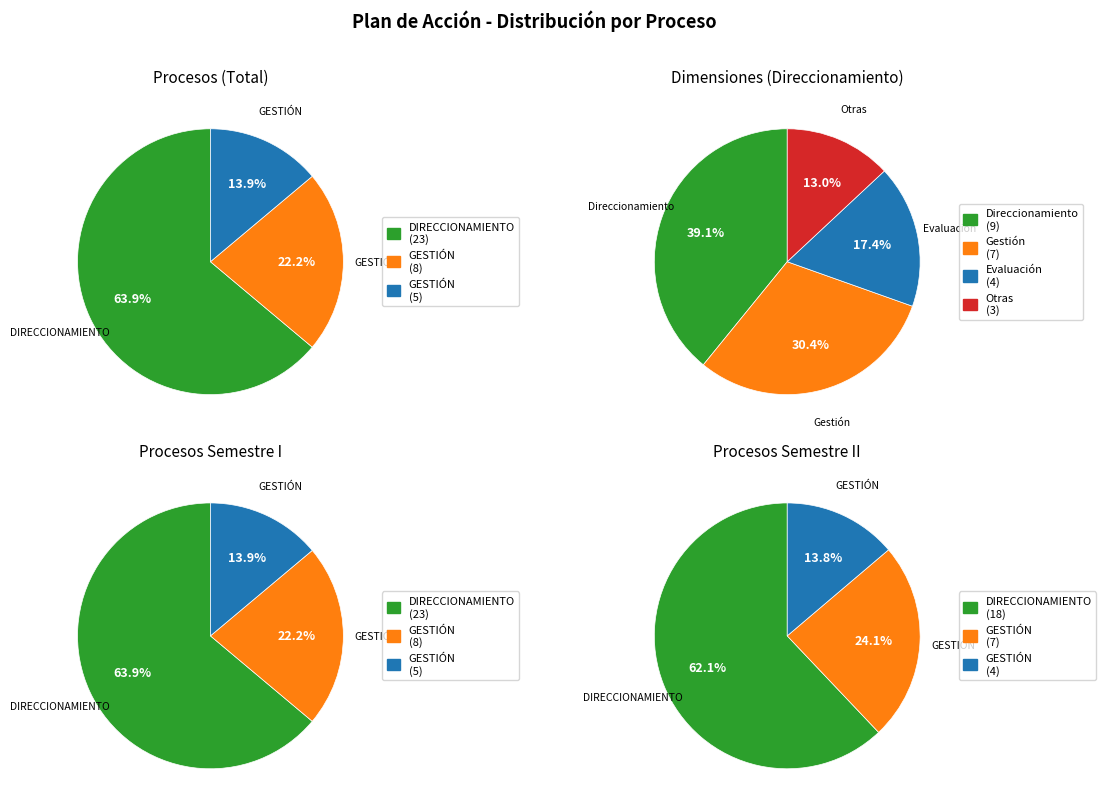

True or false: GESTIÓN PRESTACIONES ECONÓMICAS accounts for 14% of the total.

True